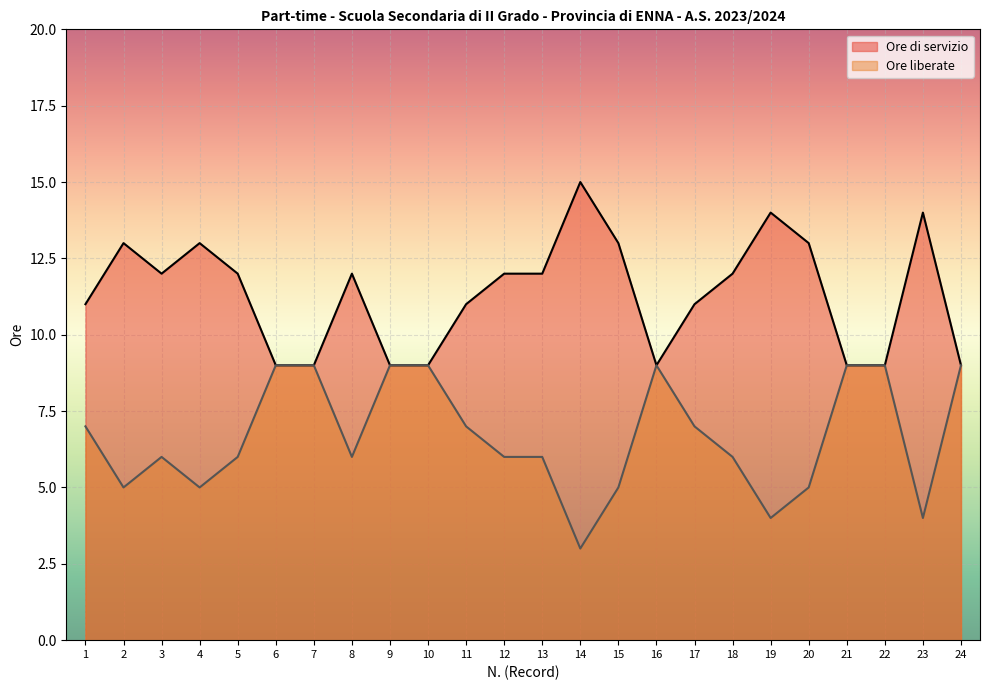

Rank the series by their average value, from lowest to highest.

Ore liberate, Ore di servizio